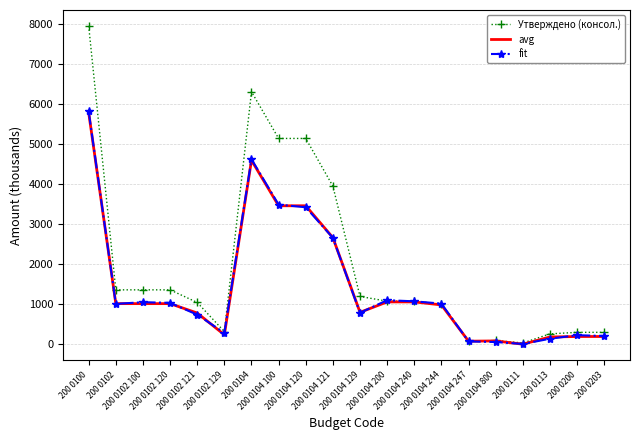

What is the difference between the fit values at 200 0102 and 200 0102 121?

269.6